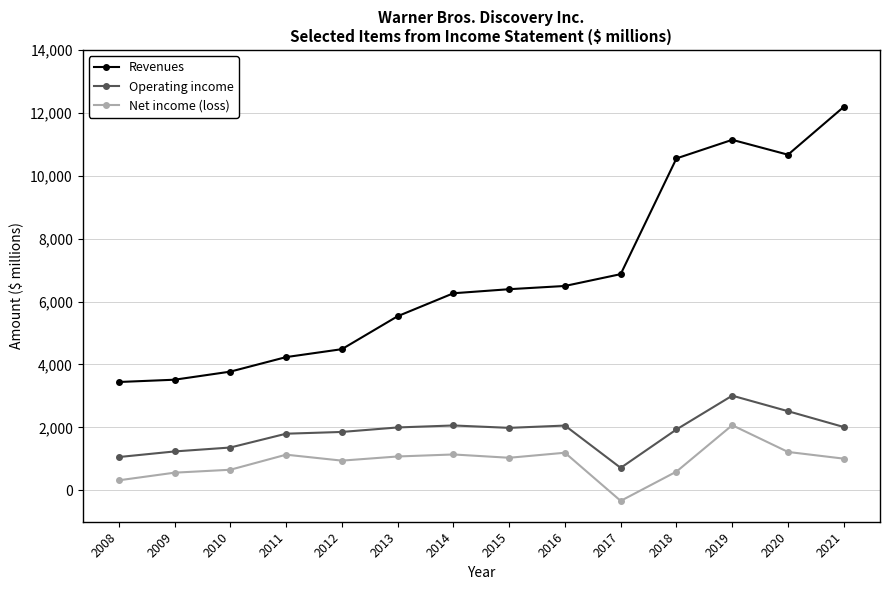

True or false: Net income (loss) and Operating income cross at least once.

False